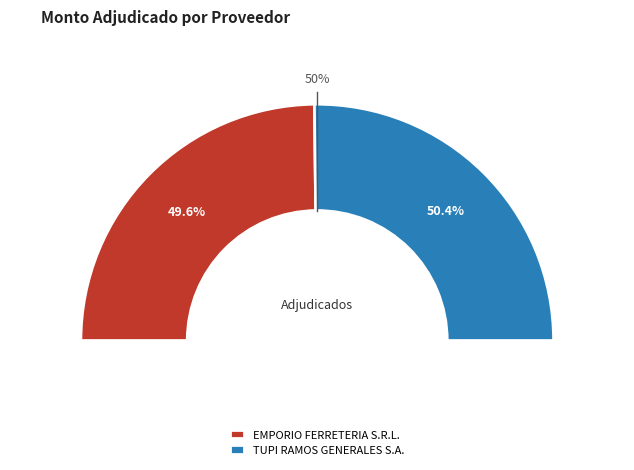

Rank the categories by value from highest to lowest.

TUPI RAMOS GENERALES S.A., EMPORIO FERRETERIA S.R.L.